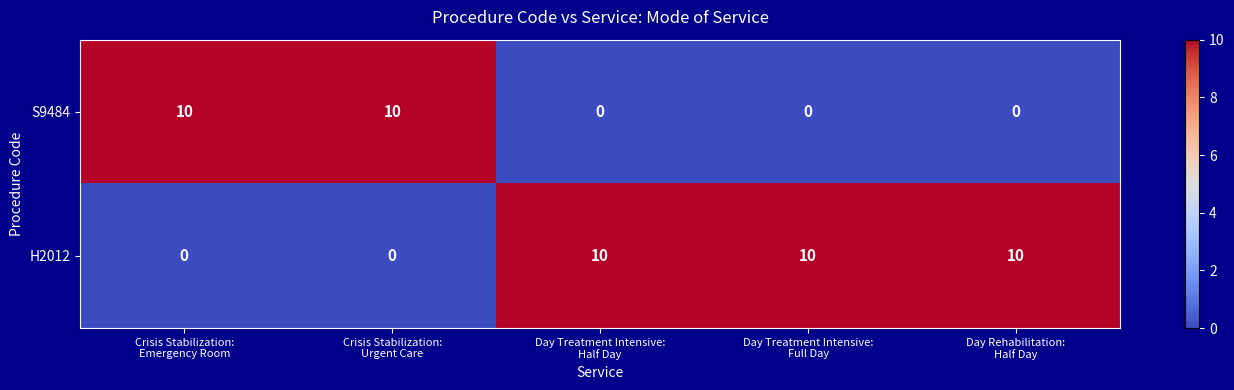

List the series in order of their overall mean, highest first.

H2012, S9484